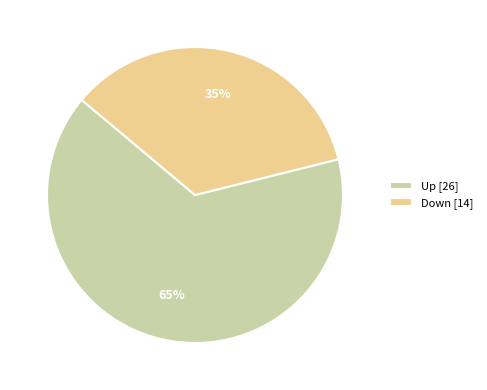

How many slices are in this pie chart?

2